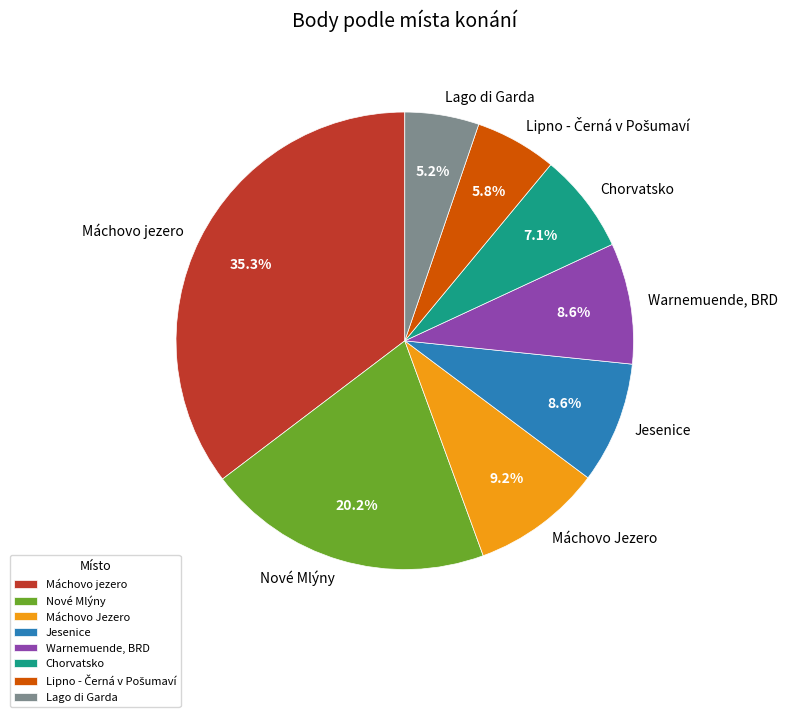

How many segments does this pie chart have?

8